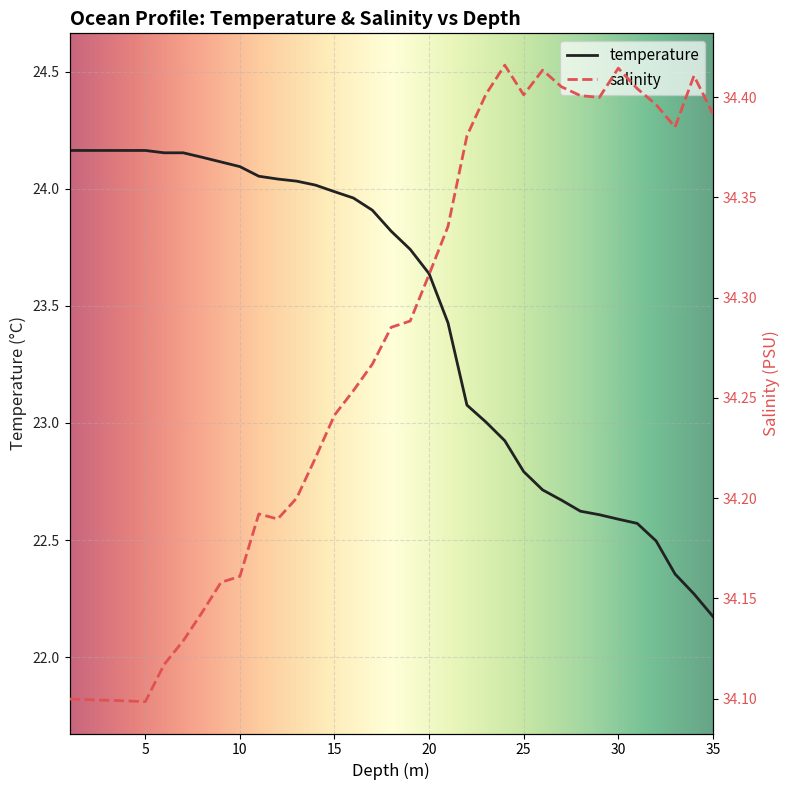

The temperature series shows 23.7 at 19.0. True or false?

True